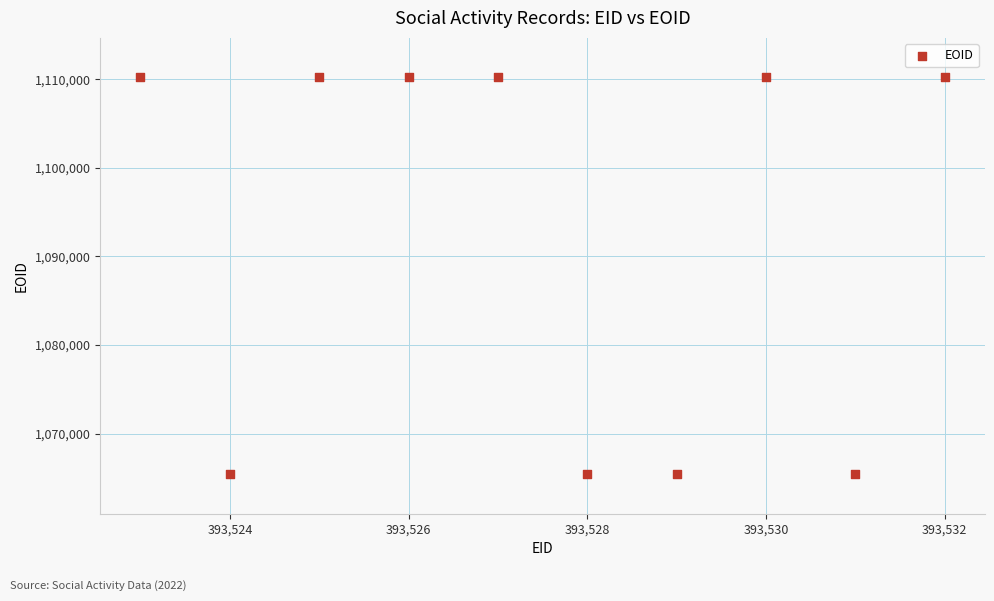

What is the average Y value?

1092295